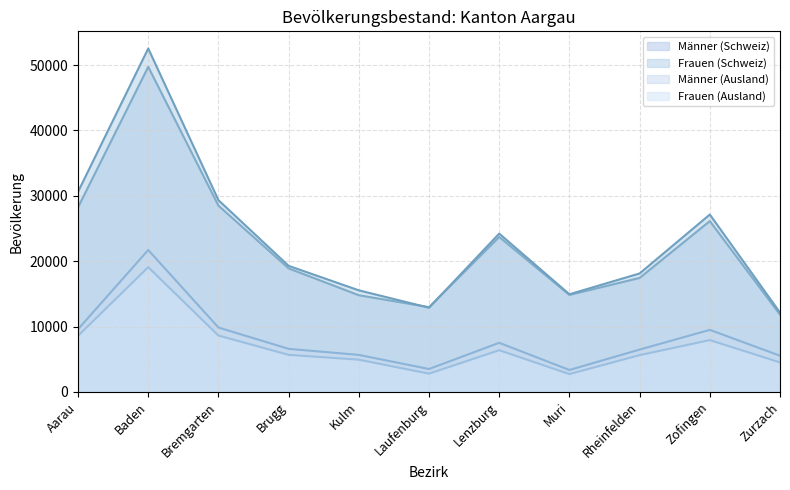

True or false: Männer (Ausland) and Männer (Schweiz) intersect in this chart.

False